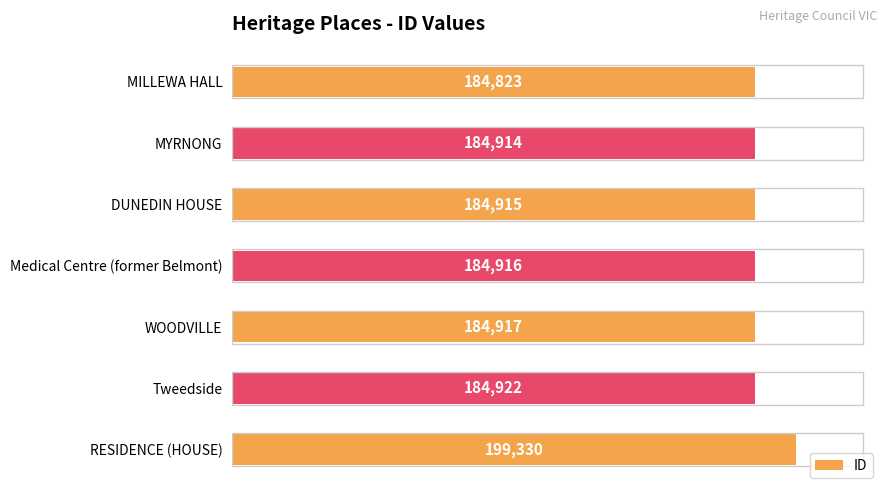

Is it true that the value at Medical Centre (former Belmont) is 96058?

False